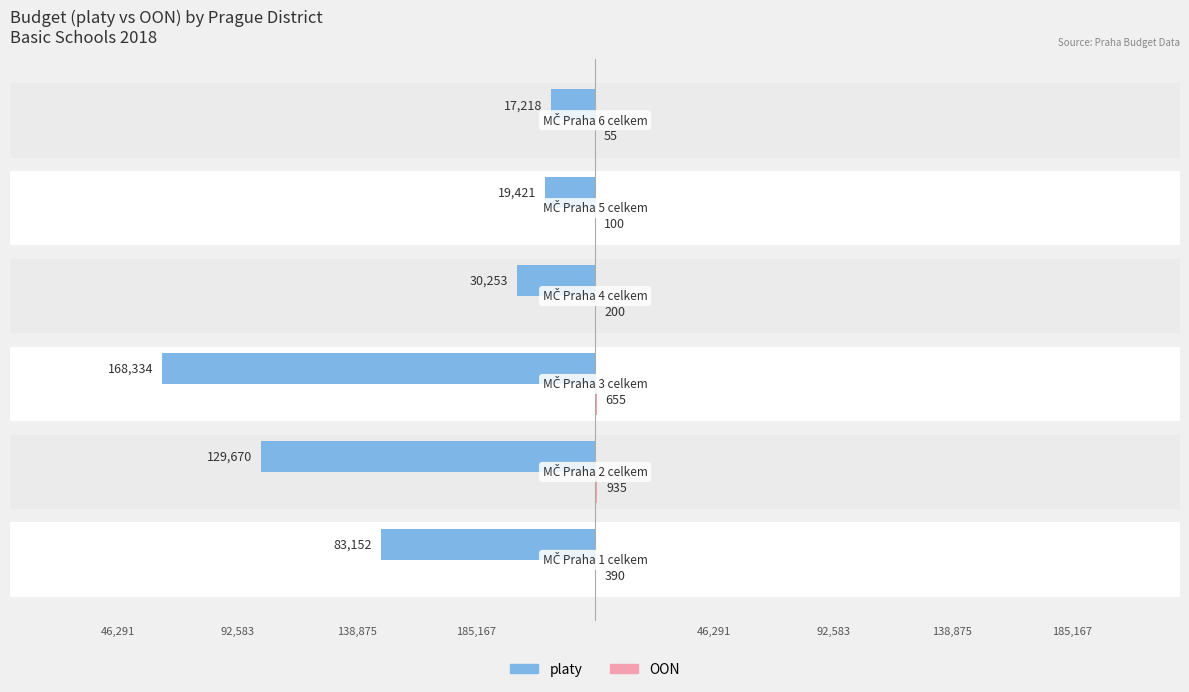

Which series has the widest spread of values?

platy